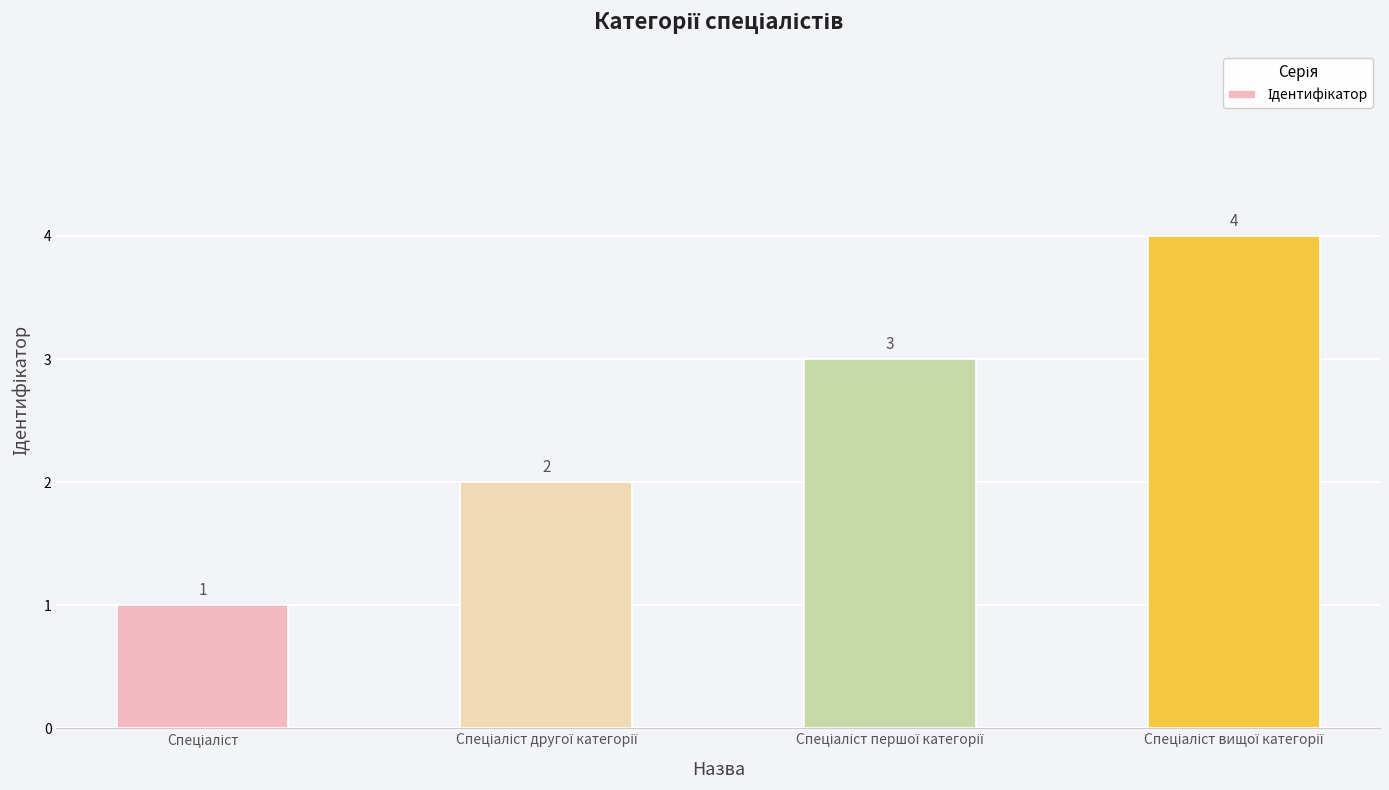

Count the number of categories in the chart.

4